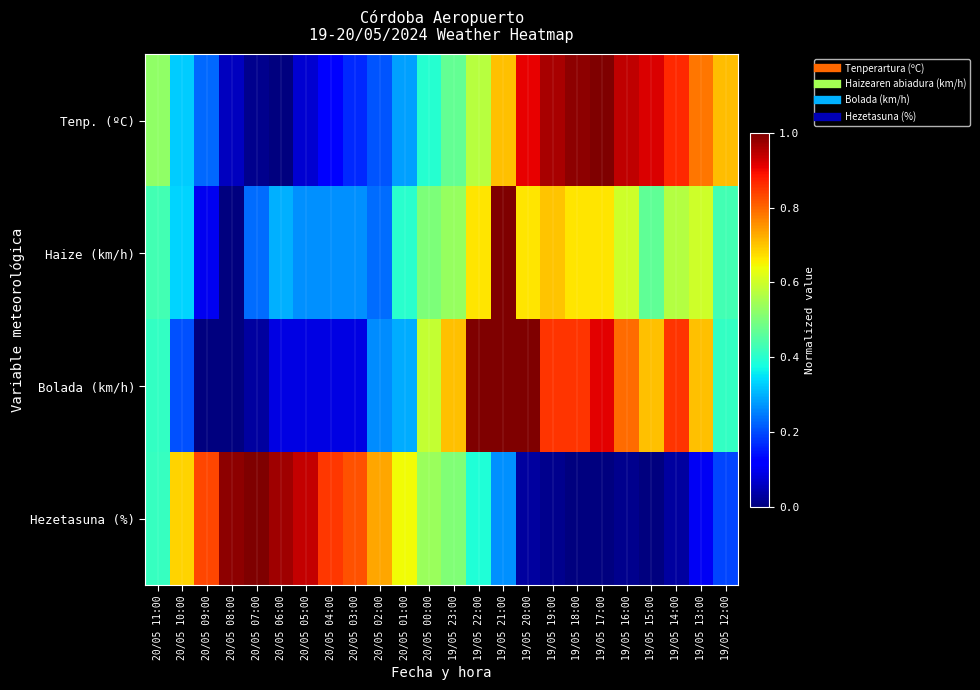

What is the difference between the highest and lowest values at 19/05 12:00?

0.5